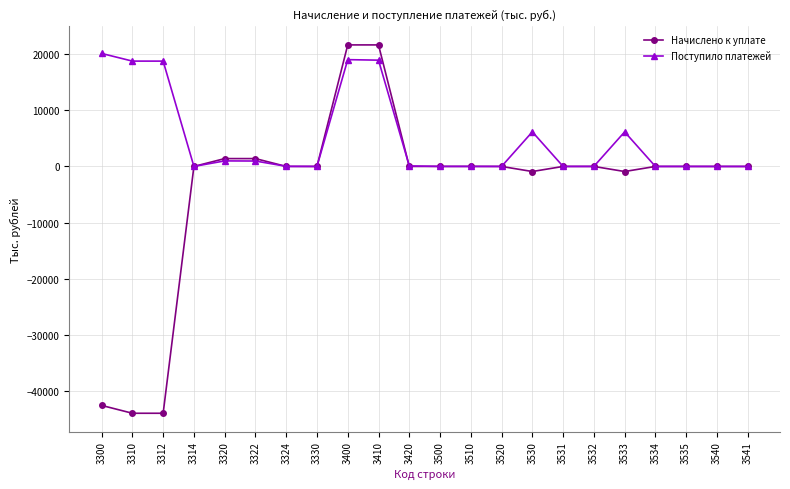

Which series has the widest spread of values?

Начислено к уплате